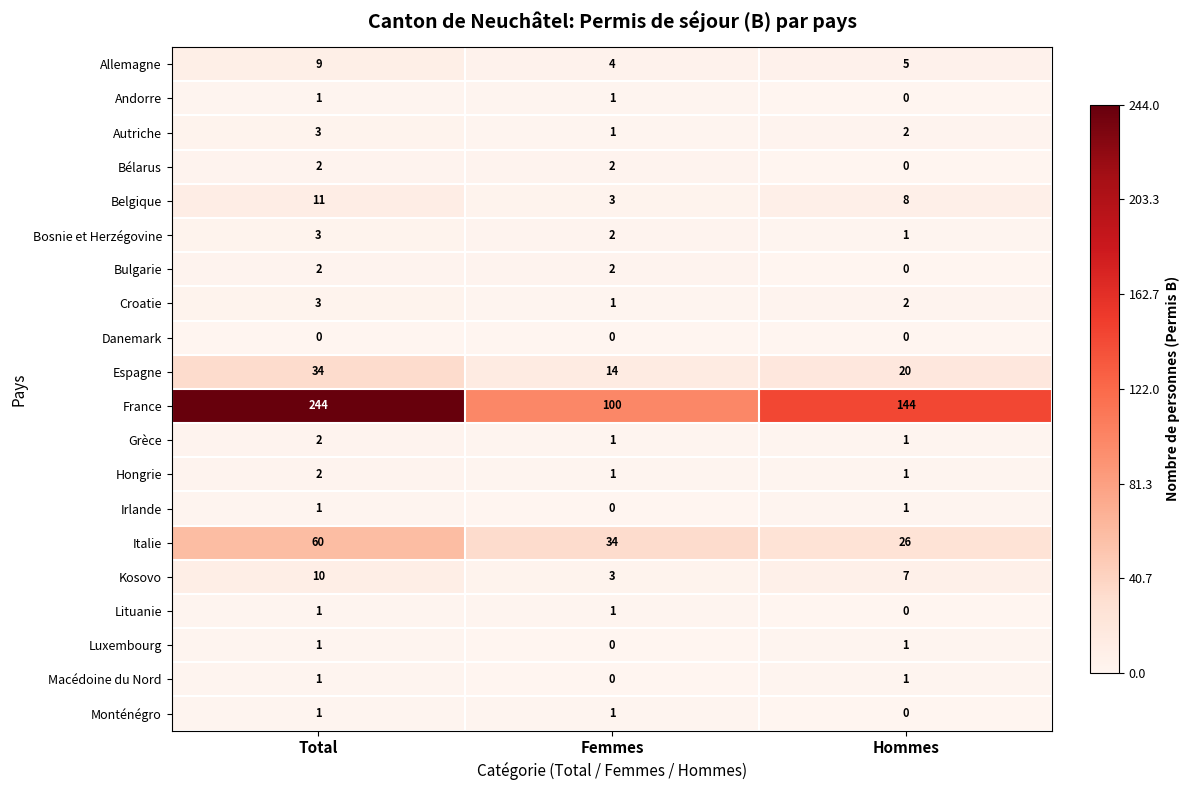

True or false: Macédoine du Nord has a value of 0 at Femmes.

True